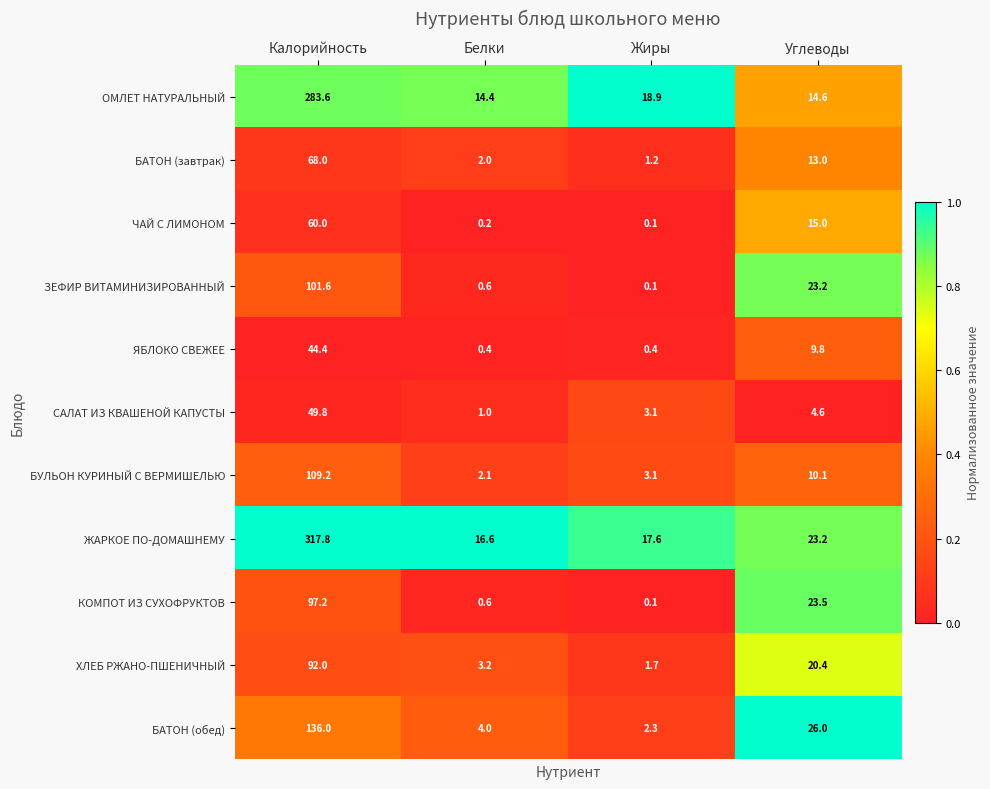

List the labels in order of САЛАТ ИЗ КВАШЕНОЙ КАПУСТЫ value, smallest first.

Белки, Жиры, Углеводы, Калорийность